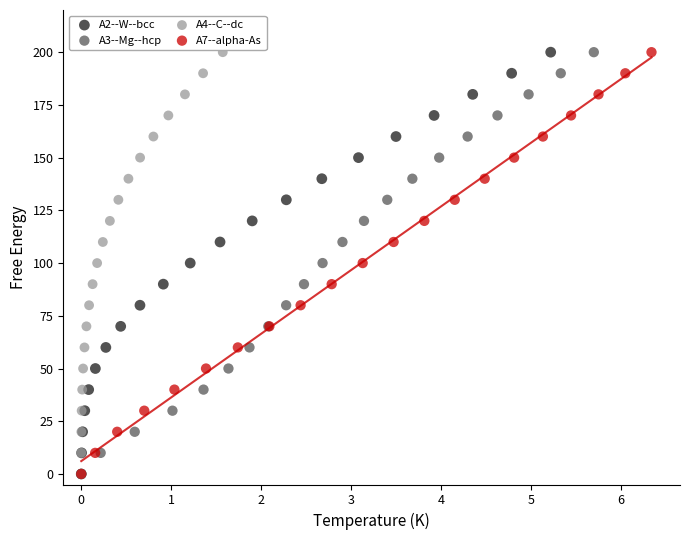

What are all the series names shown in the legend?

A2--W--bcc, A3--Mg--hcp, A4--C--dc, A7--alpha-As